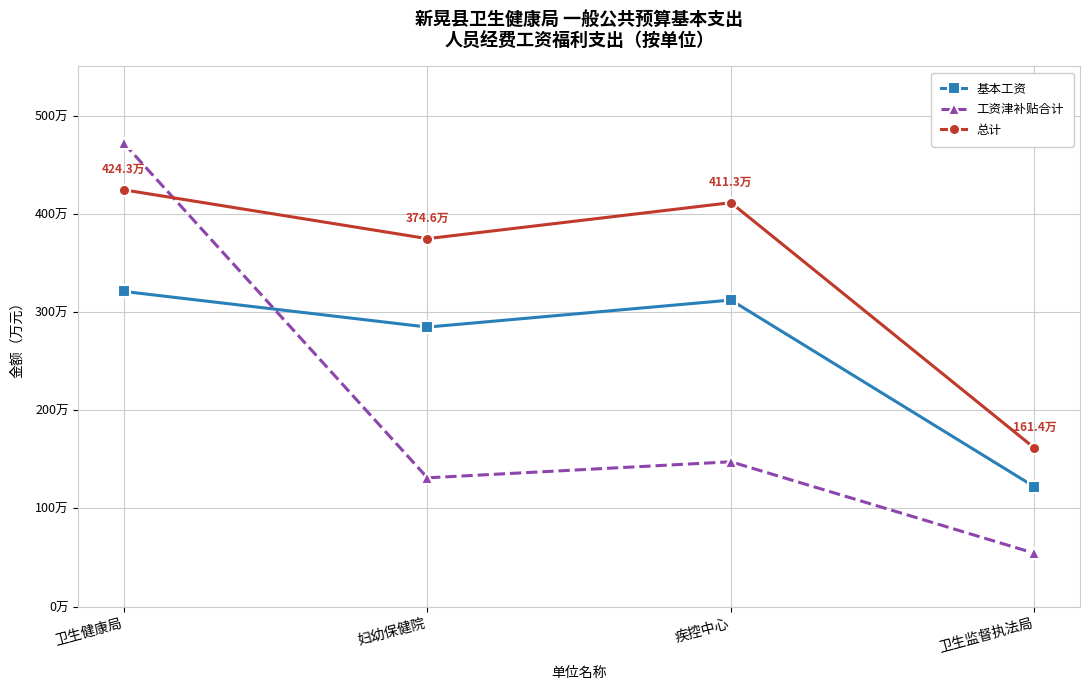

How many times do 总计 and 工资津补贴合计 cross each other?

1